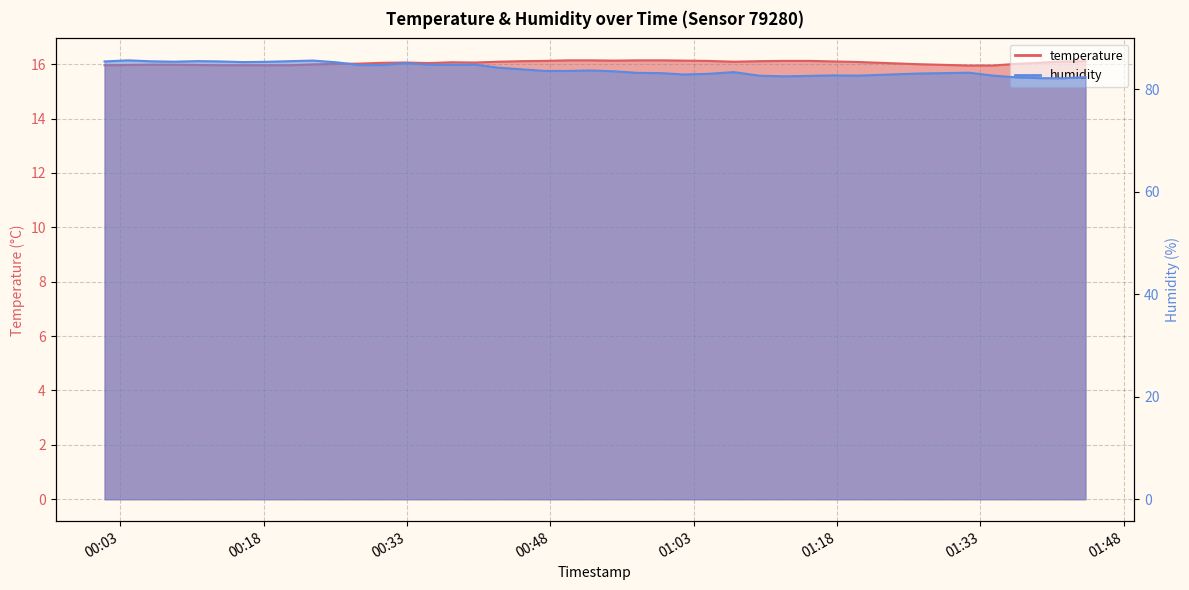

How many distinct data groups are displayed?

2